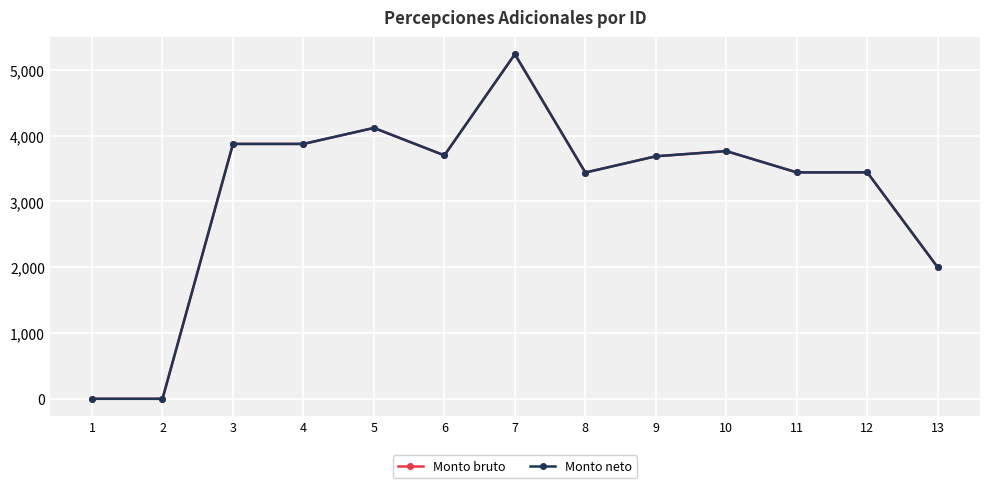

At which category is the sum across all series the highest?

7